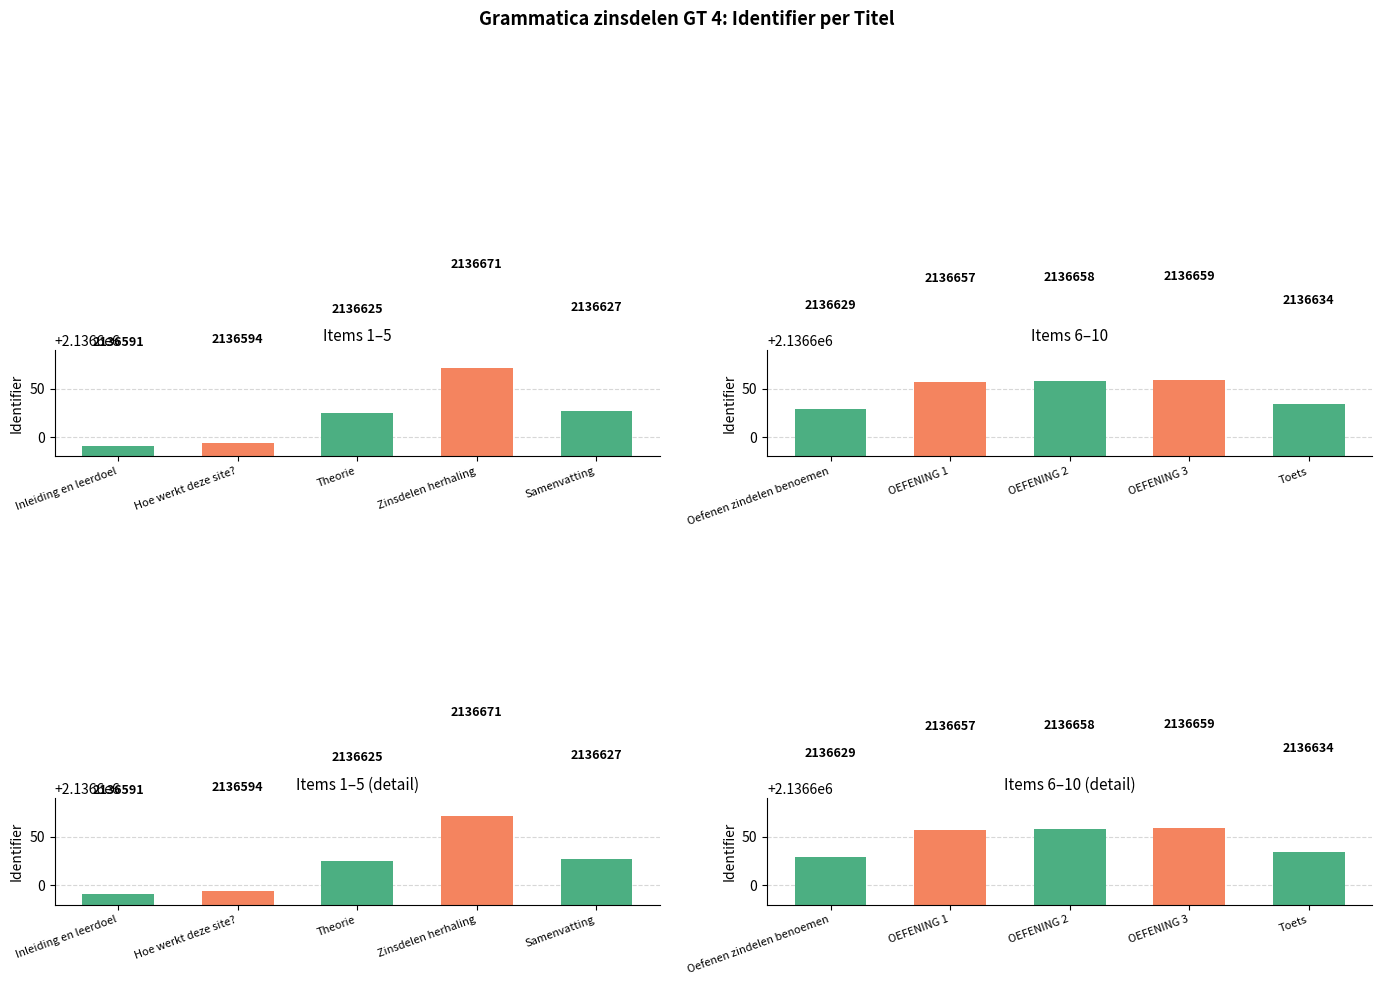

What is the value of the 3rd bar from the left?

2136658